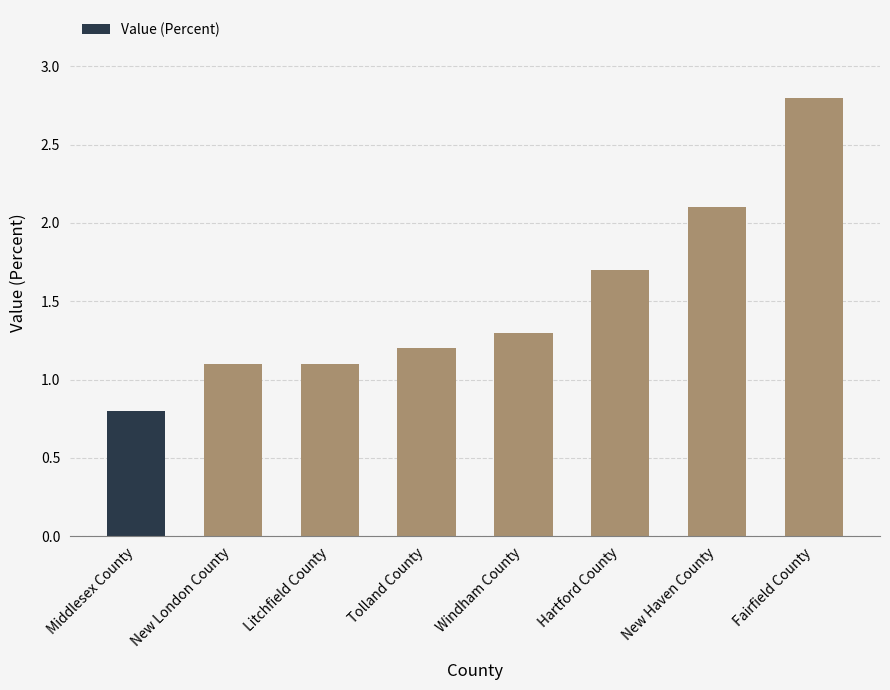

Between New London County and Fairfield County, which is larger?

Fairfield County